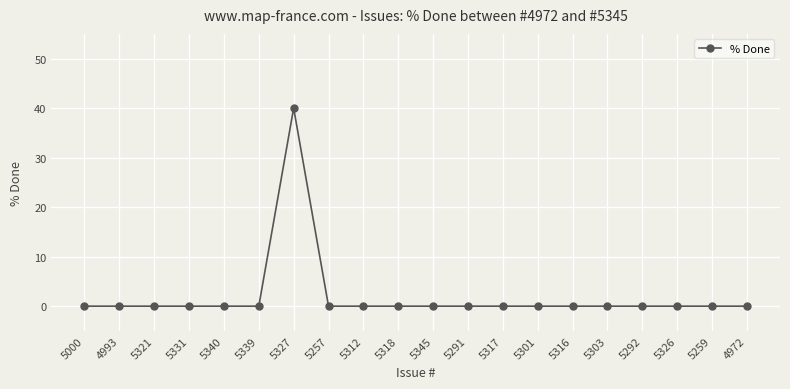

Reading left to right, transcribe all the data shown in this chart.

5000=0	4993=0	5321=0	5331=0	5340=0	5339=0	5327=40	5257=0	5312=0	5318=0	5345=0	5291=0	5317=0	5301=0	5316=0	5303=0	5292=0	5326=0	5259=0	4972=0